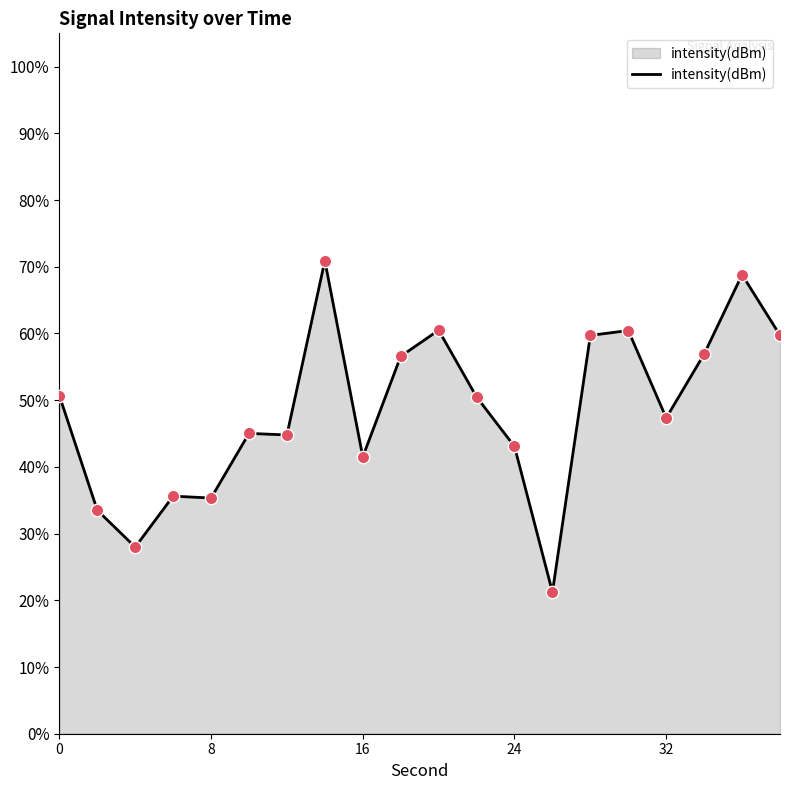

What is the difference between the maximum and minimum values?

49.7